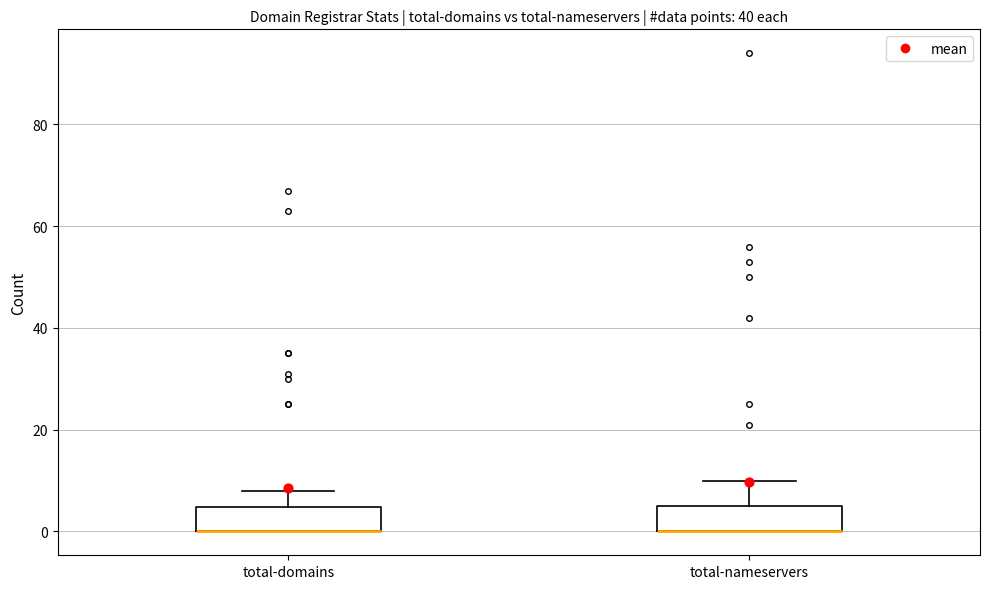

Where is the lower edge of the box for total-nameservers on the y-axis? The values are not printed on the chart, so give them approximately, as read against the axis.

0